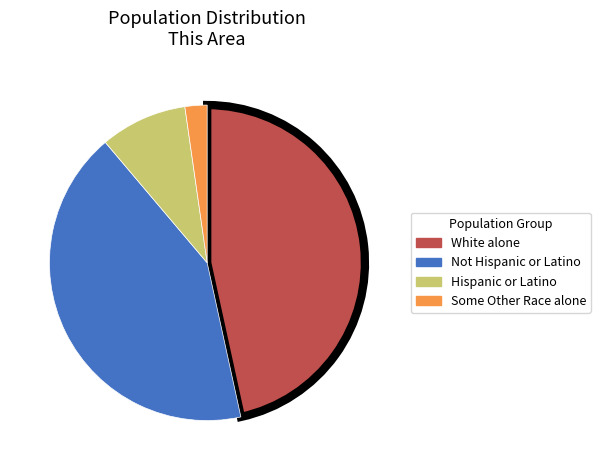

Is there any slice that represents more than half of the pie?

No